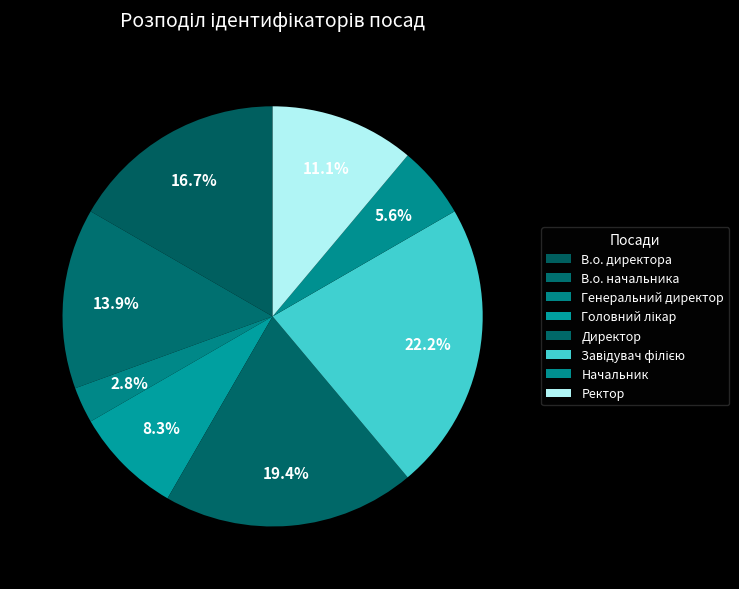

Rank the categories by value from lowest to highest.

Генеральний директор, Начальник, Головний лікар, Ректор, В.о. начальника, В.о. директора, Директор, Завідувач філією